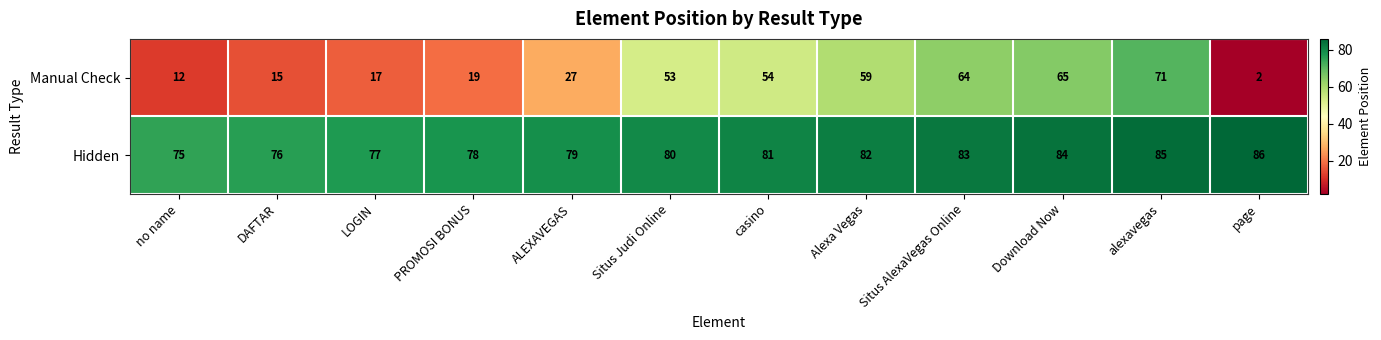

What is the highest value of the Manual Check series?

71